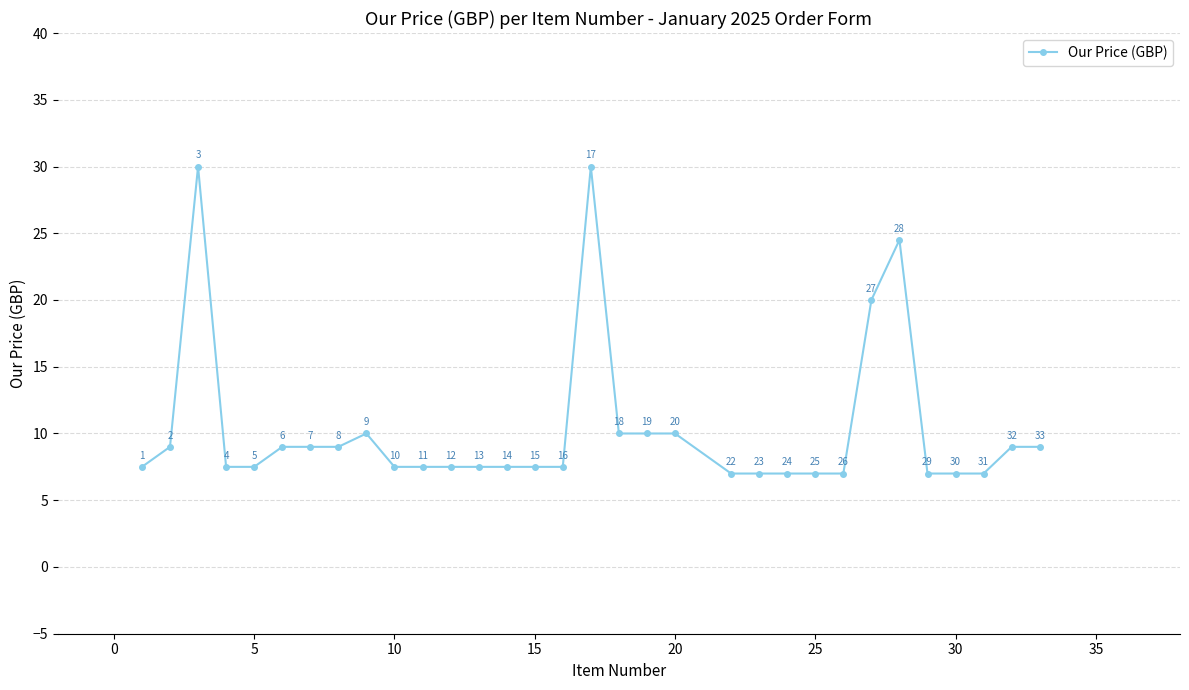

What is the difference between the maximum and minimum values?

23.0